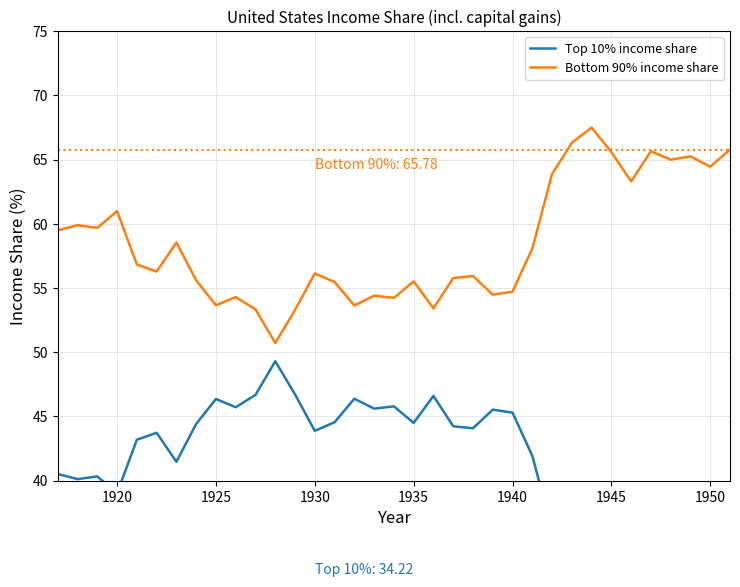

What is the lowest value of the Bottom 90% income share series?

50.7